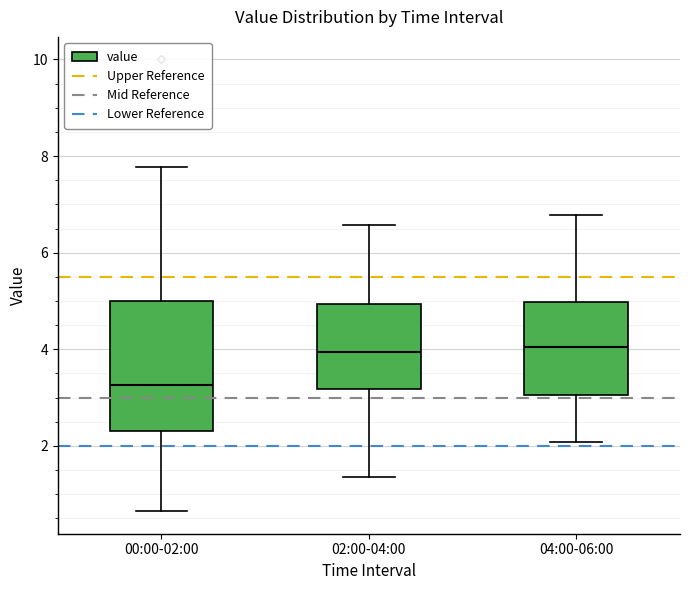

Which box has the lowest median line?

00:00-02:00